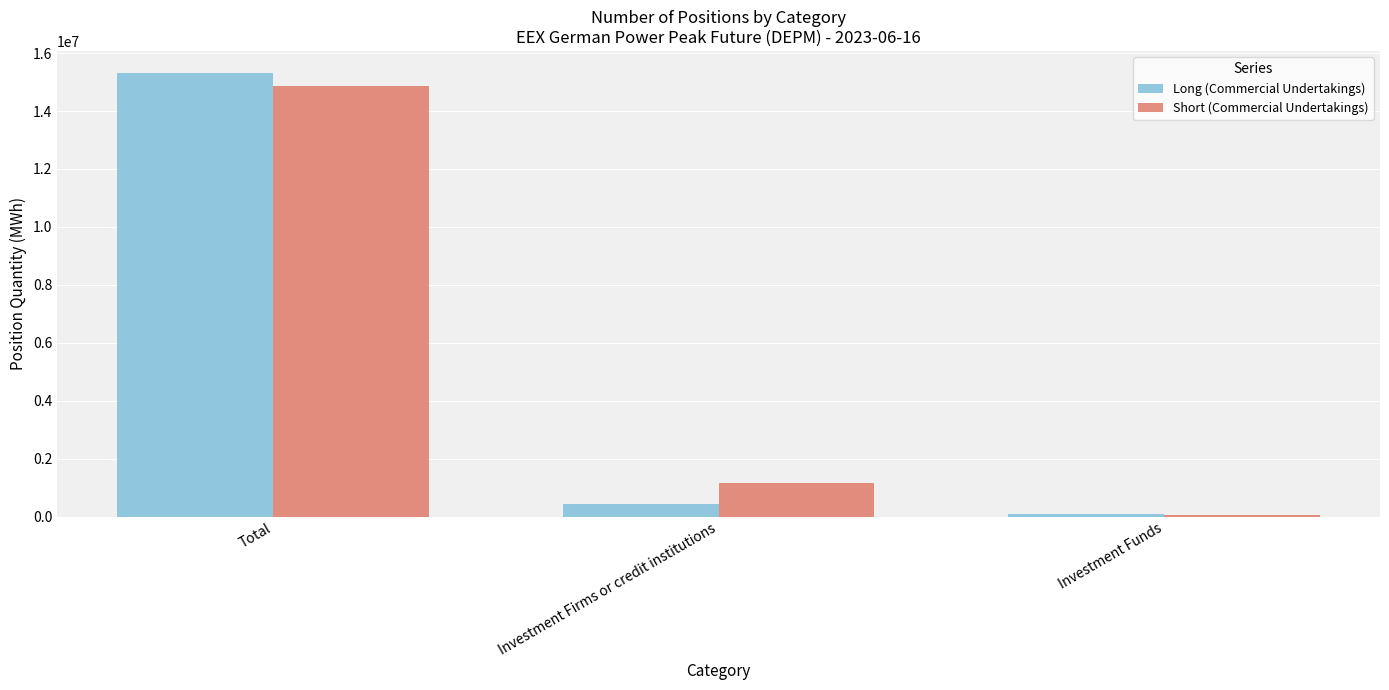

Where does the Long (Commercial Undertakings) series first go above 427896?

Total